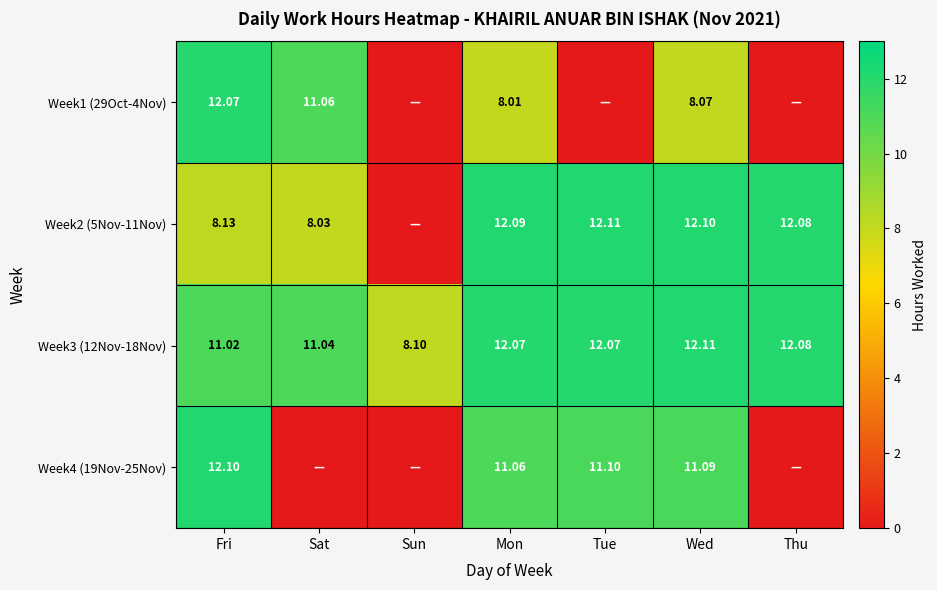

Count the number of categories in the chart.

7